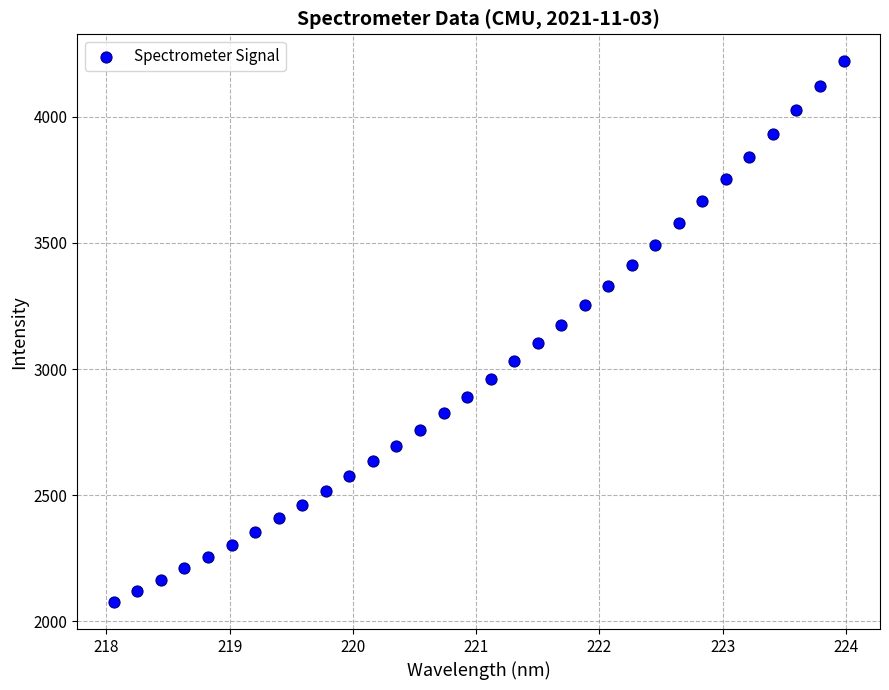

What is the range of Y values (max minus min)?

2143.5